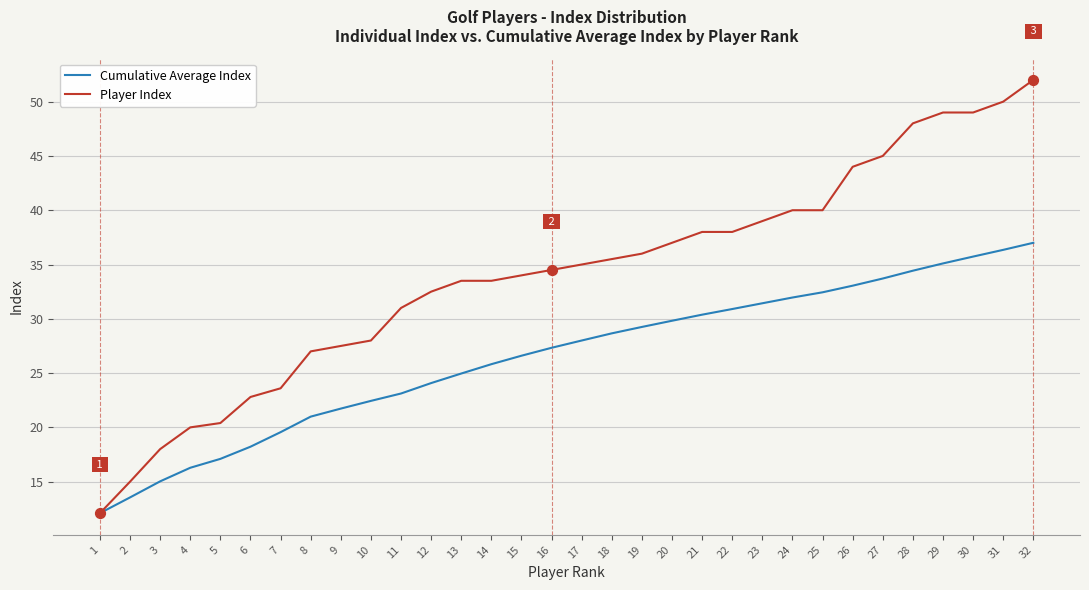

At how many categories does at least one series exceed 46?

5